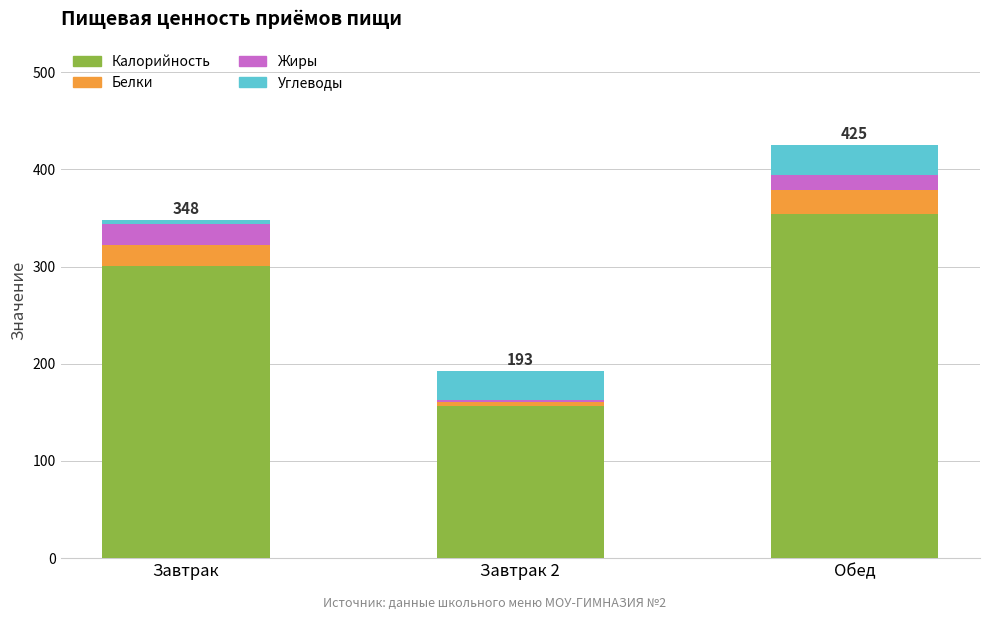

Reading left to right, list the values for the Калорийность series.

Завтрак=301	Завтрак 2=157	Обед=354